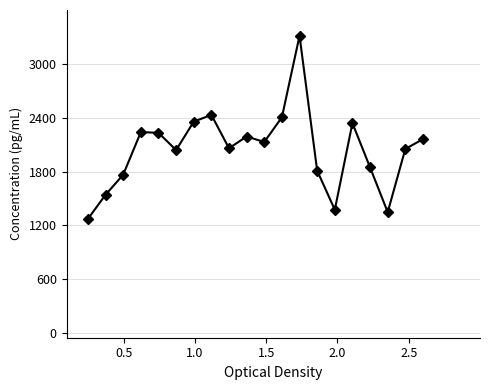

How many series are shown in this chart?

1